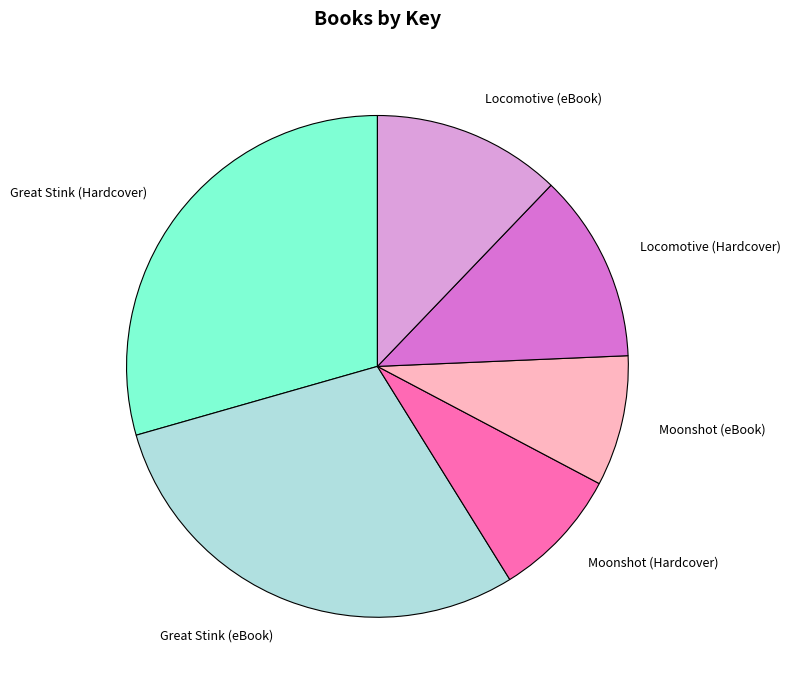

Is it true that Moonshot (eBook) is 16% of the pie?

False